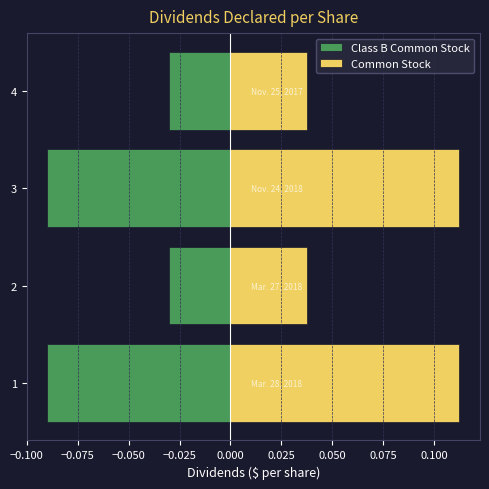

What is the value of the Class B Common Stock bar at the 1st from the left?

-0.1